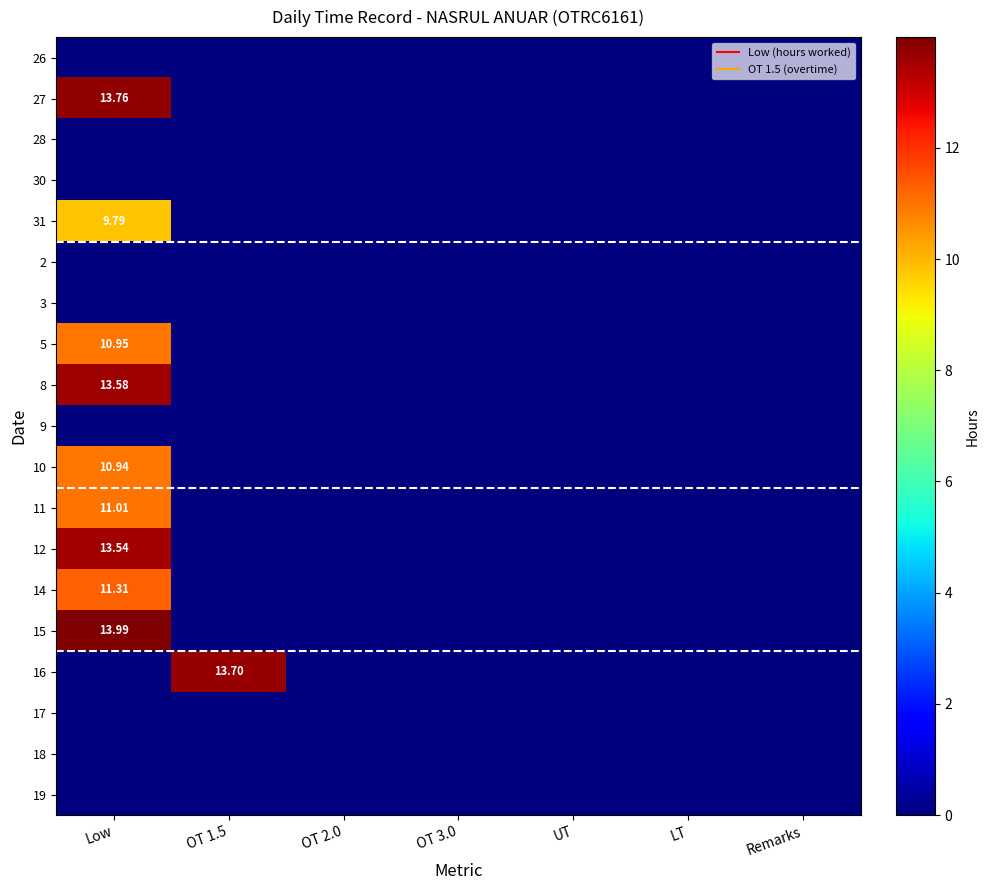

At how many categories does at least one series exceed 11?

2